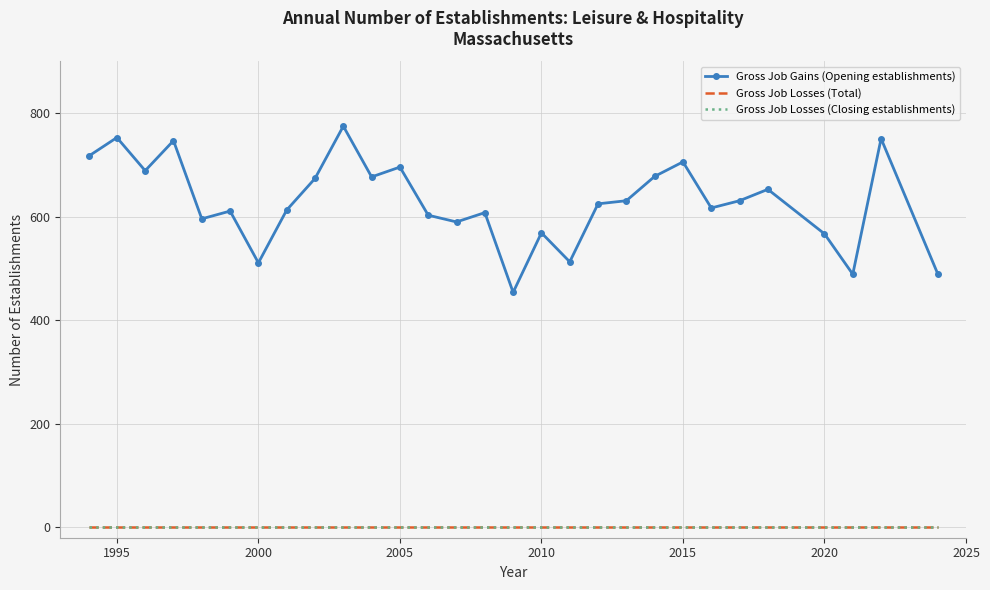

Reading left to right, transcribe all the data shown in this chart.

Gross Job Gains (Opening establishments): 717	753	689	747	596	611	511	613	674	775	677	696	603	590	608	454	569	513	625	631	678	706	617	631	653	567	489	751	490
Gross Job Losses (Total): 0	0	0	0	0	0	0	0	0	0	0	0	0	0	0	0	0	0	0	0	0	0	0	0	0	0	0	0	0
Gross Job Losses (Closing establishments): 0	0	0	0	0	0	0	0	0	0	0	0	0	0	0	0	0	0	0	0	0	0	0	0	0	0	0	0	0